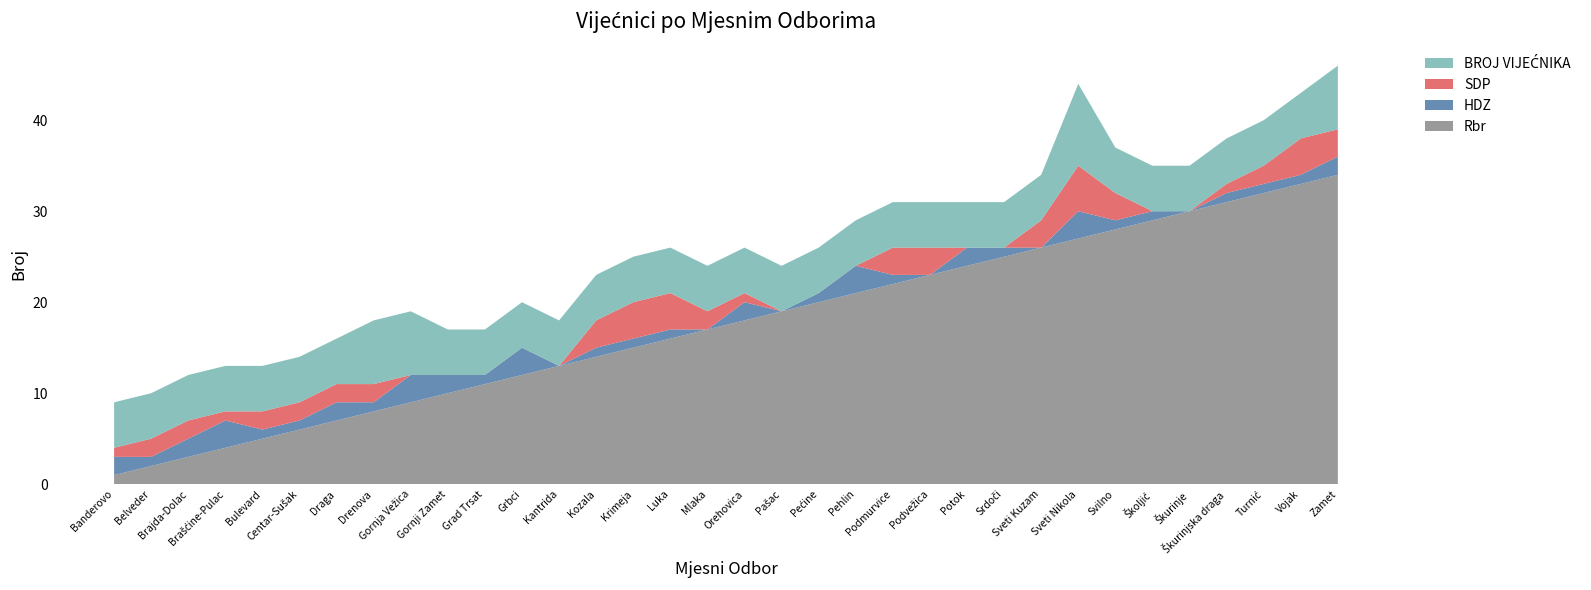

Reading left to right, what are all the values shown in this chart?

BROJ VIJEĆNIKA: 5	5	5	5	5	5	5	7	7	5	5	5	5	5	5	5	5	5	5	5	5	5	5	5	5	5	9	5	5	5	5	5	5	7
HDZ: 2	1	2	3	1	1	2	1	3	2	1	3	0	1	1	1	0	2	0	1	3	1	0	2	1	0	3	1	1	0	1	1	1	2
SDP: 1	2	2	1	2	2	2	2	0	0	0	0	0	3	4	4	2	1	0	0	0	3	3	0	0	3	5	3	0	0	1	2	4	3
Rbr: 1	2	3	4	5	6	7	8	9	10	11	12	13	14	15	16	17	18	19	20	21	22	23	24	25	26	27	28	29	30	31	32	33	34